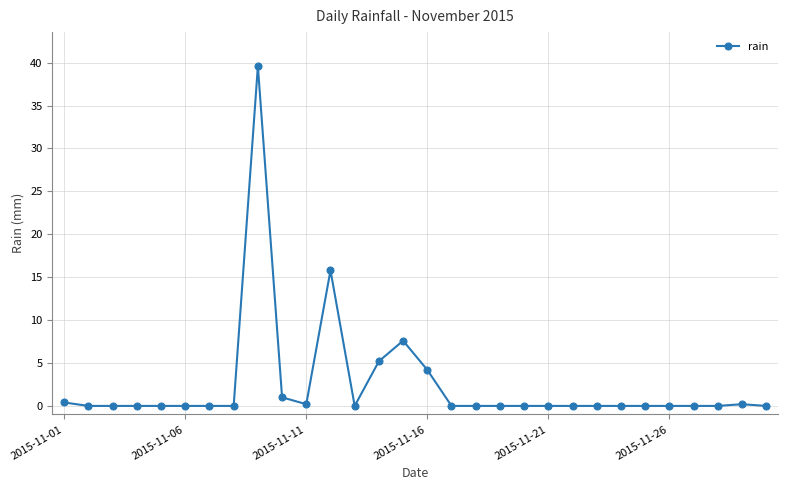

What is the greatest value displayed?

39.6